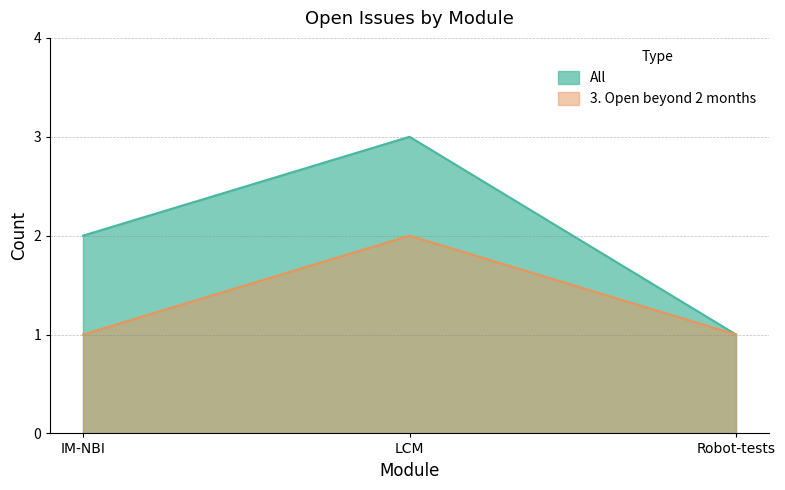

Reading left to right, what are all the values shown in this chart?

All: IM-NBI=2	LCM=3	Robot-tests=1
3. Open beyond 2 months: IM-NBI=1	LCM=2	Robot-tests=1